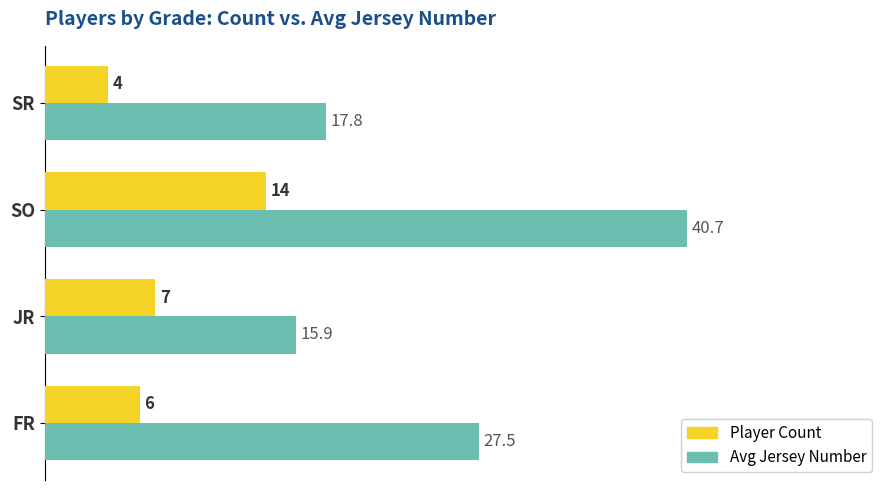

The value of Player Count at JR is 4.3. True or false?

False